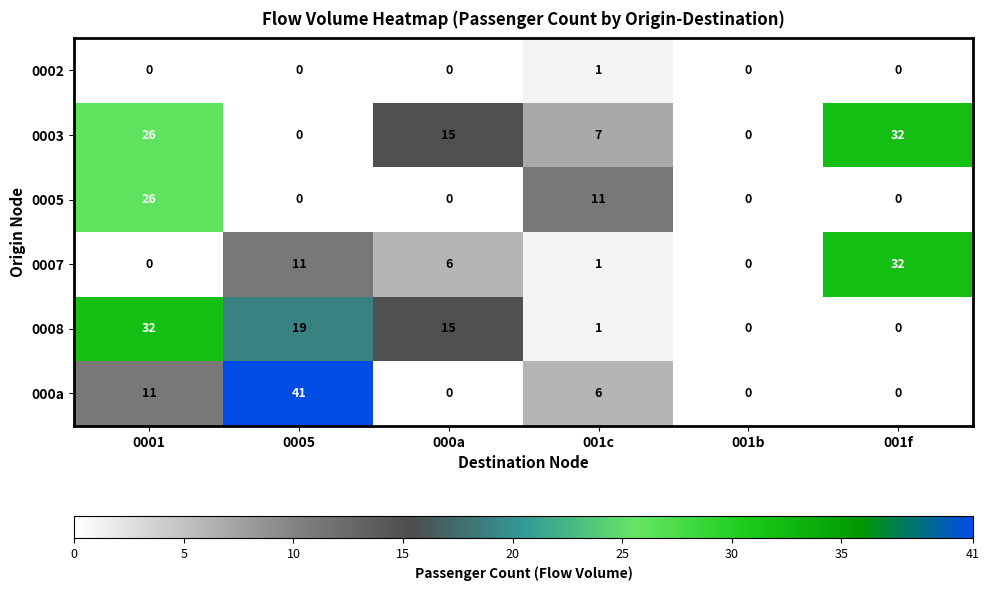

Which series has the widest spread of values?

000a